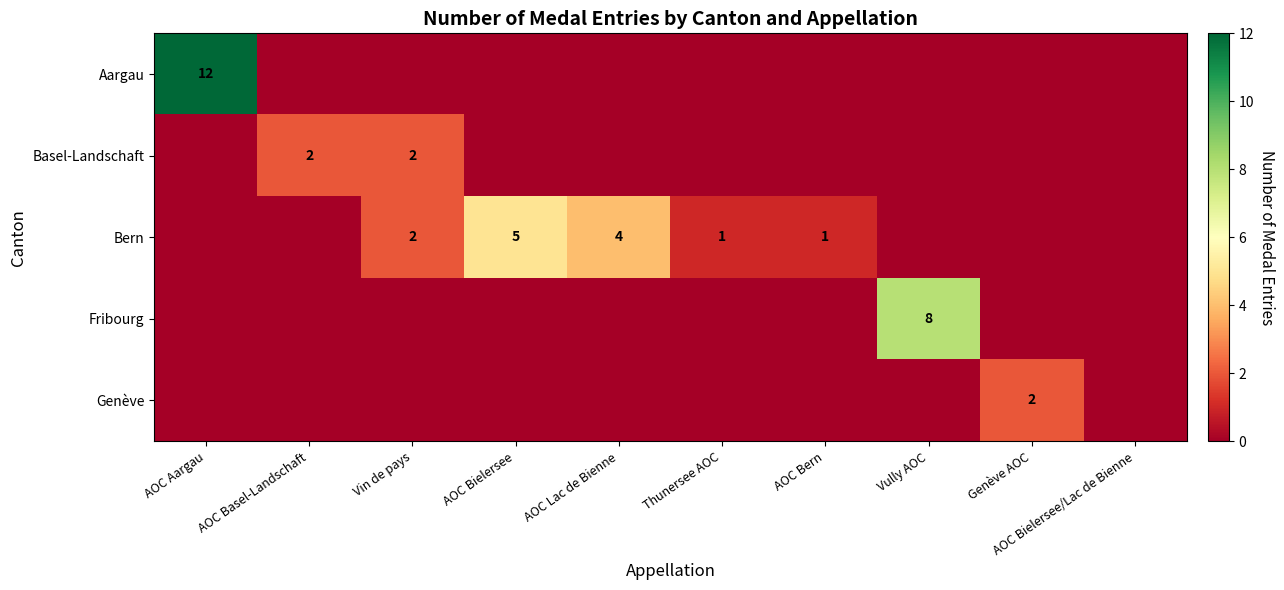

True or false: Aargau has a value of 12 at AOC Aargau.

True